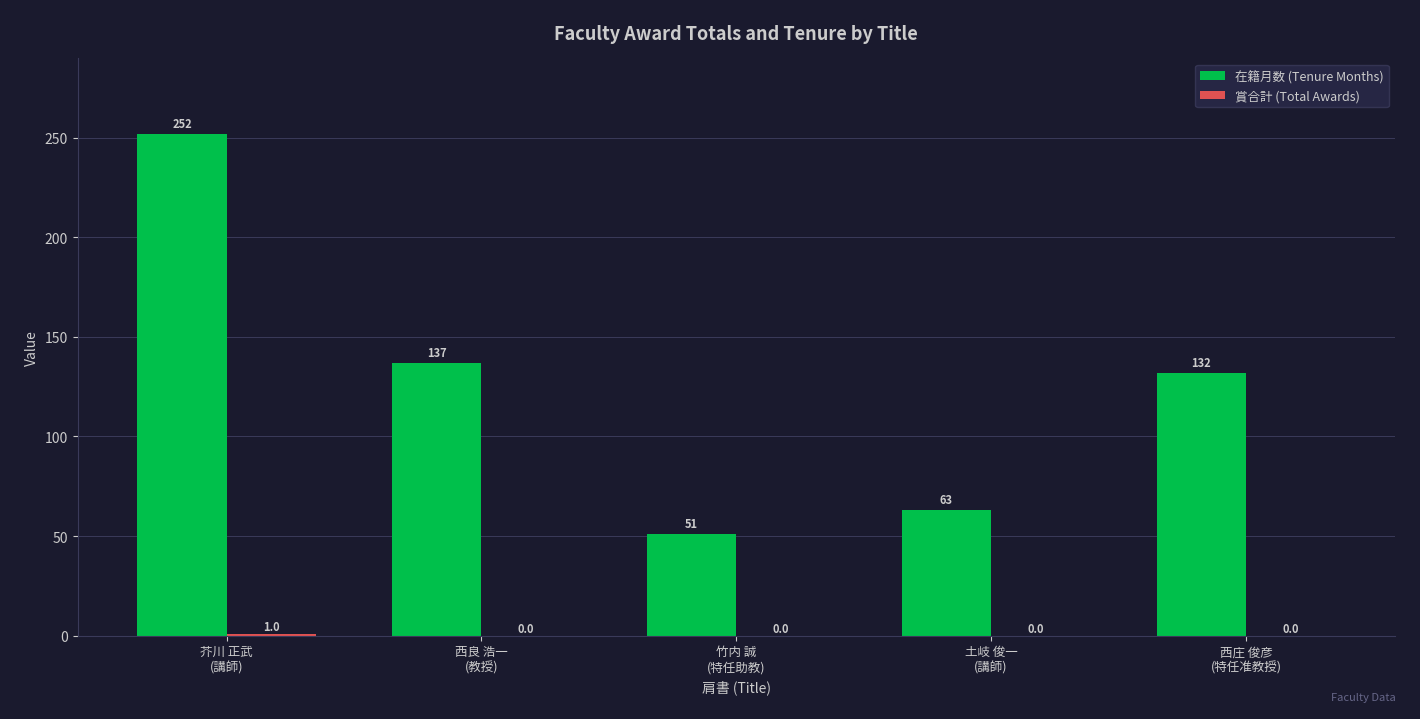

What is the maximum value shown in the chart?

252